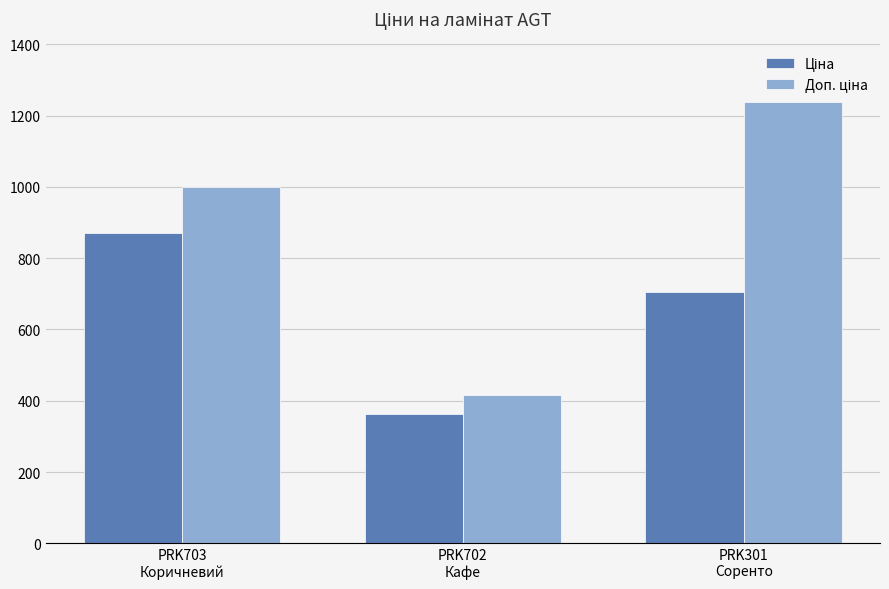

Which category has the lowest value across all series?

PRK702
Кафе